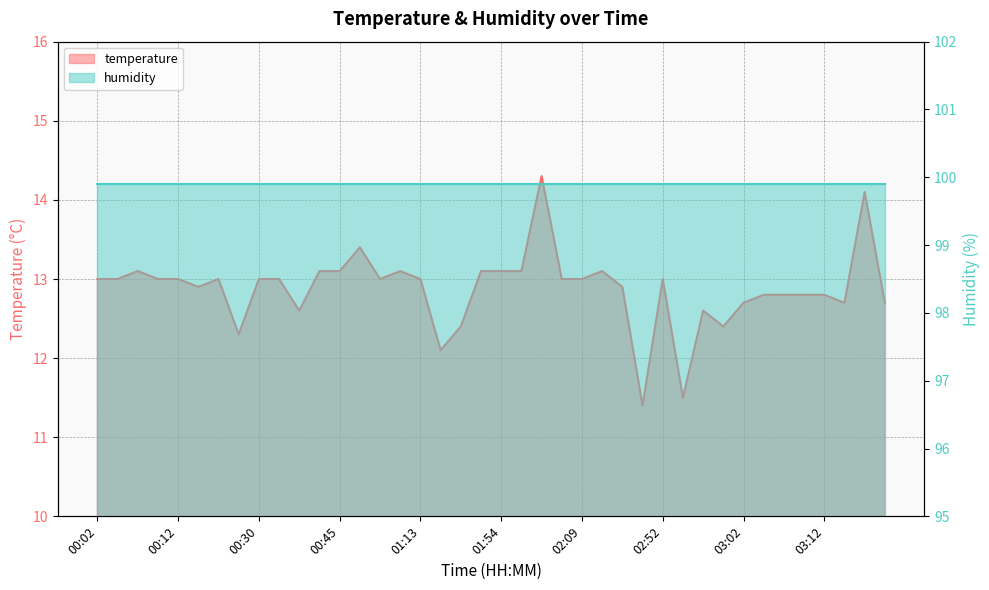

Approximately how many times larger is the value at 00:17 compared to 01:13?

1.0